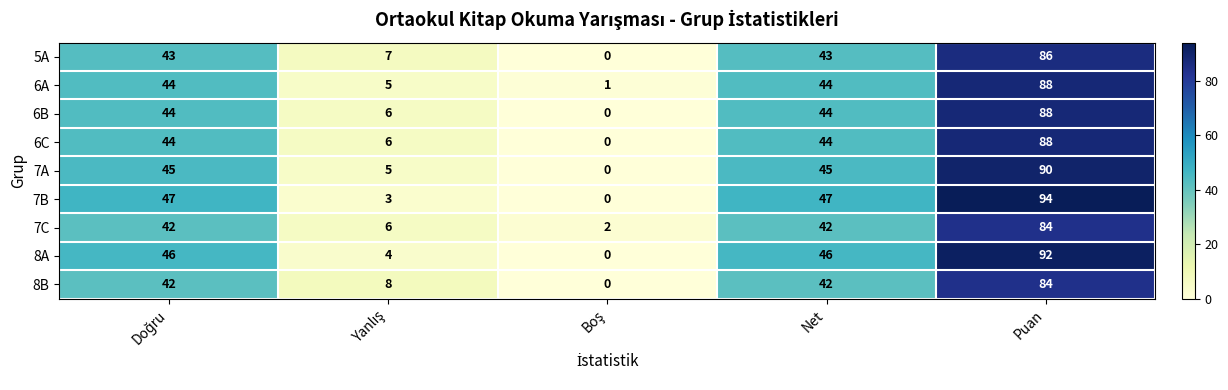

True or false: 8B has a value of 142 at Puan.

False